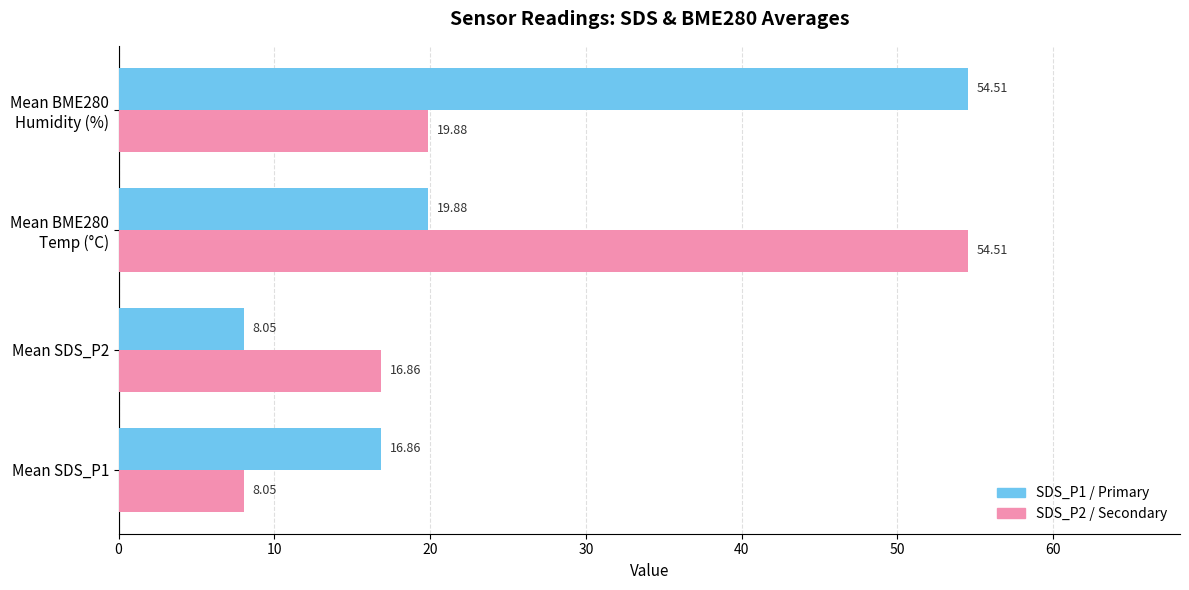

Count the number of data series in this chart.

2